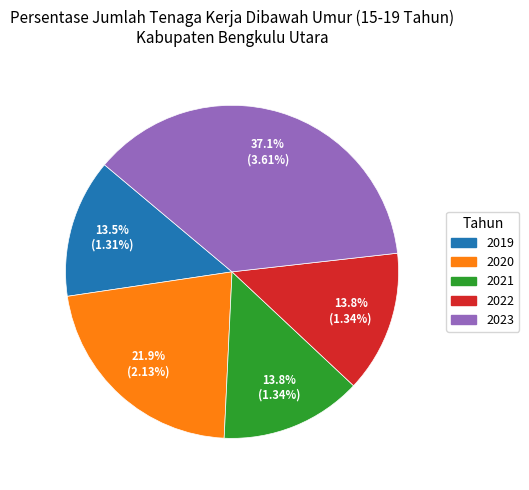

Is it true that 2022 is 1% of the pie?

False